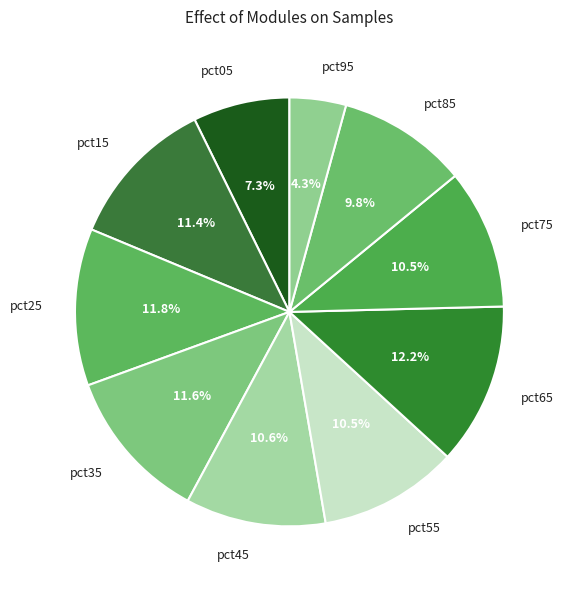

Is pct75 the majority of the pie?

No